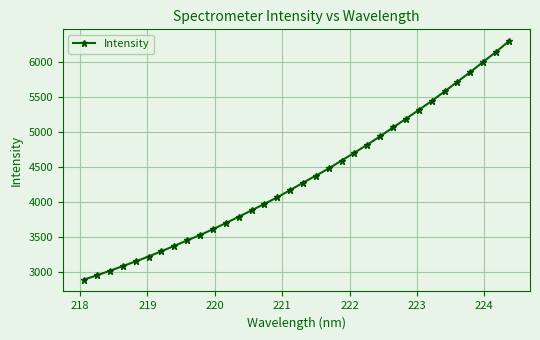

True or false: the data has more than 2 interior local peaks.

False